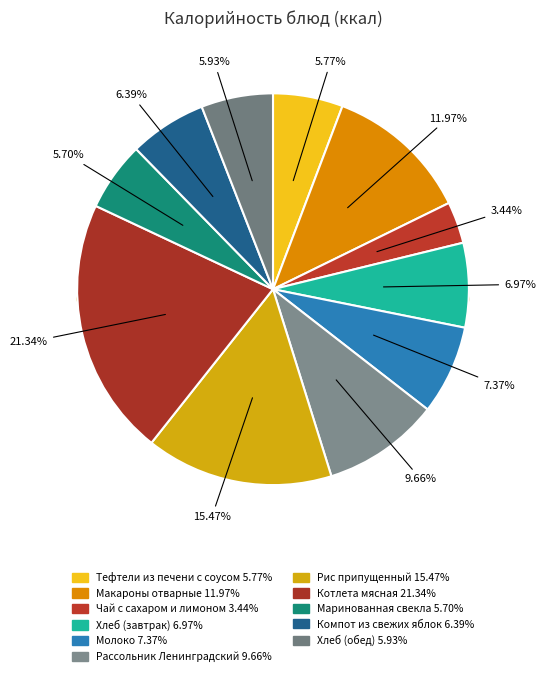

To the nearest percent, what is the average slice percentage?

9%